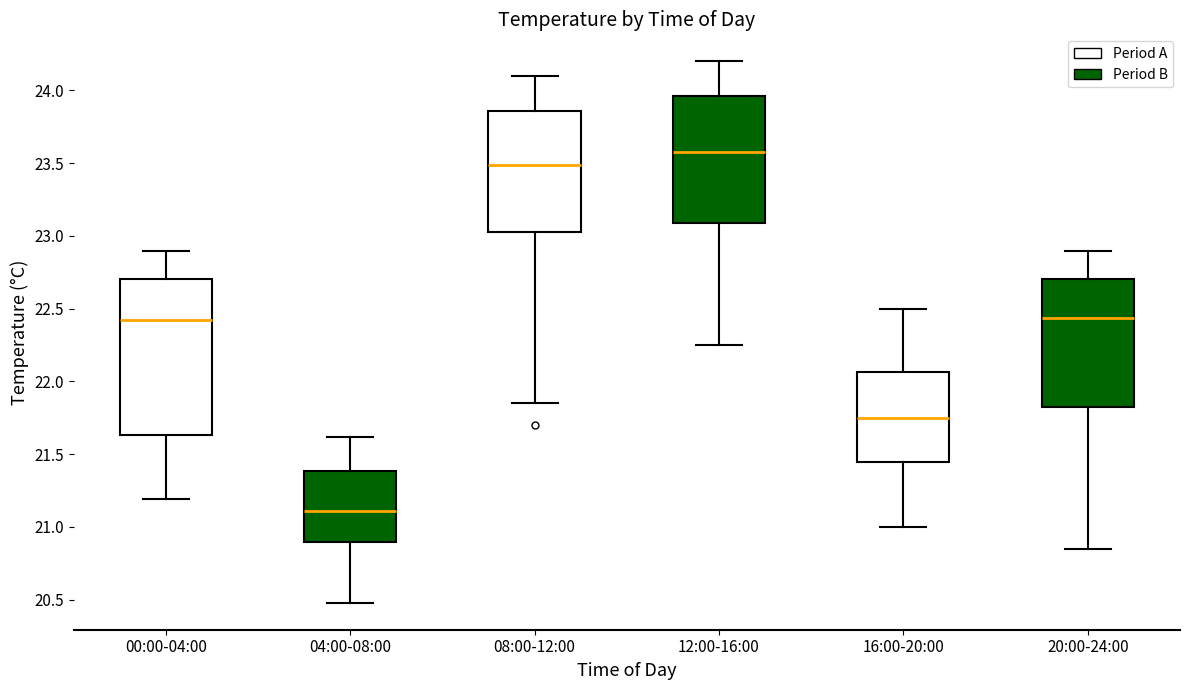

Which box's median line is the lowest?

04:00-08:00